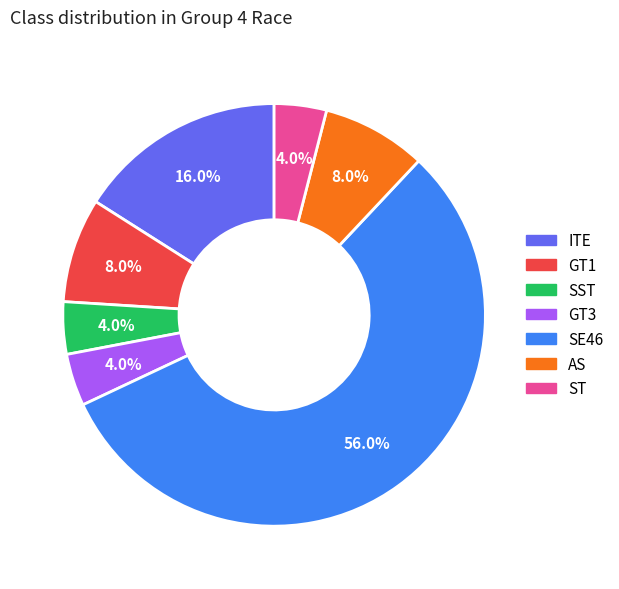

What percentage is the ITE slice, to the nearest percent?

16%